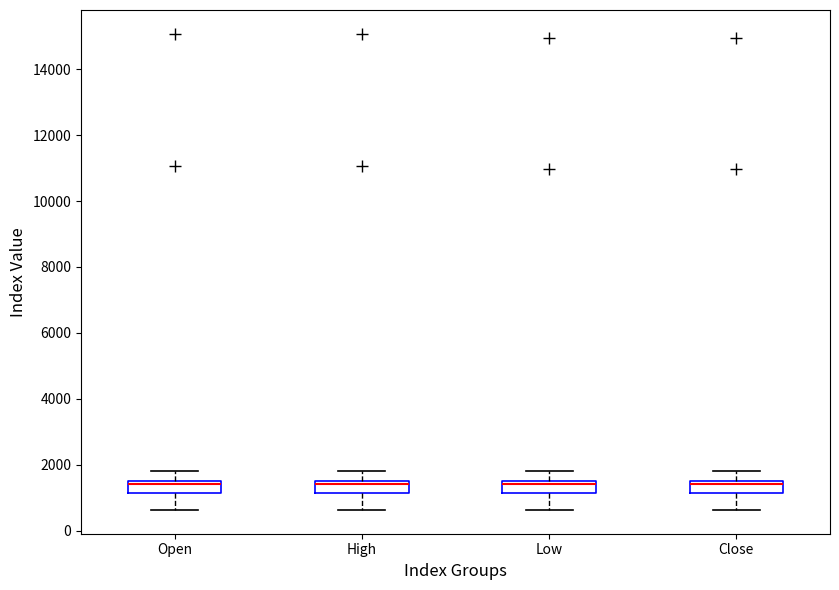

Reading left to right, transcribe this box plot: for each box, give where its median line is, the range the box spans, and where its two whiskers end, as read against the y-axis. The values are not printed on the chart, so give them approximately, as read against the axis.

Open: median 1400, box 1200 to 1600, whiskers 600 to 1800
High: median 1400, box 1200 to 1600, whiskers 600 to 1800
Low: median 1400, box 1200 to 1600, whiskers 600 to 1800
Close: median 1400, box 1200 to 1600, whiskers 600 to 1800